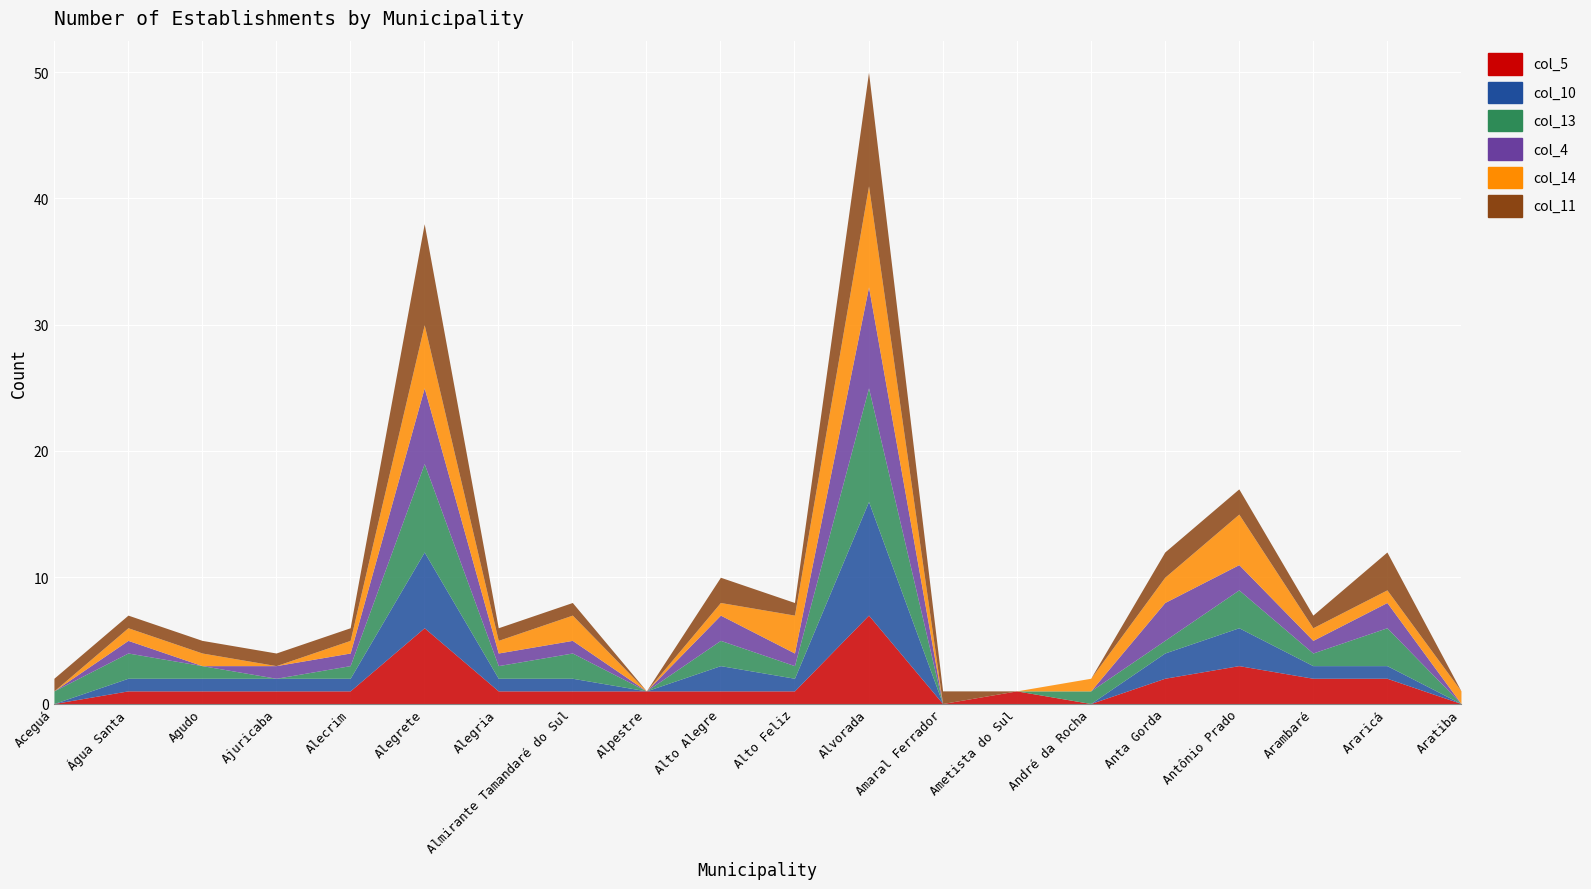

At which category does col_5 reach its first local peak?

Alegrete